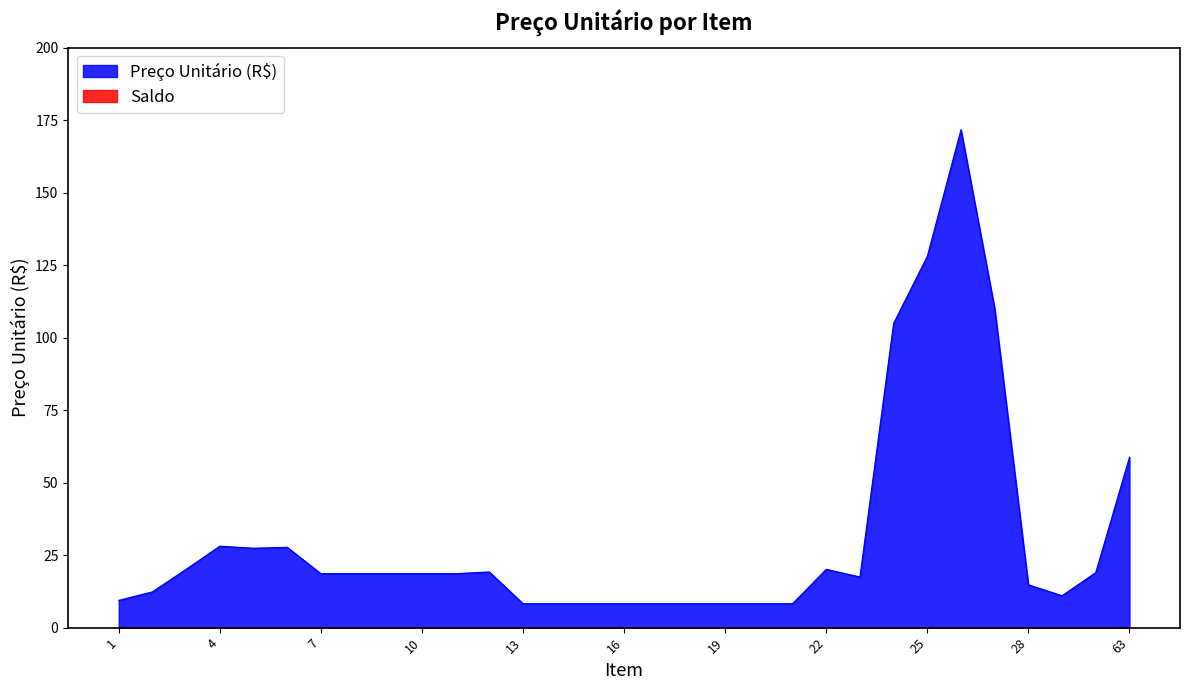

At which label does the data first exceed 18?

3